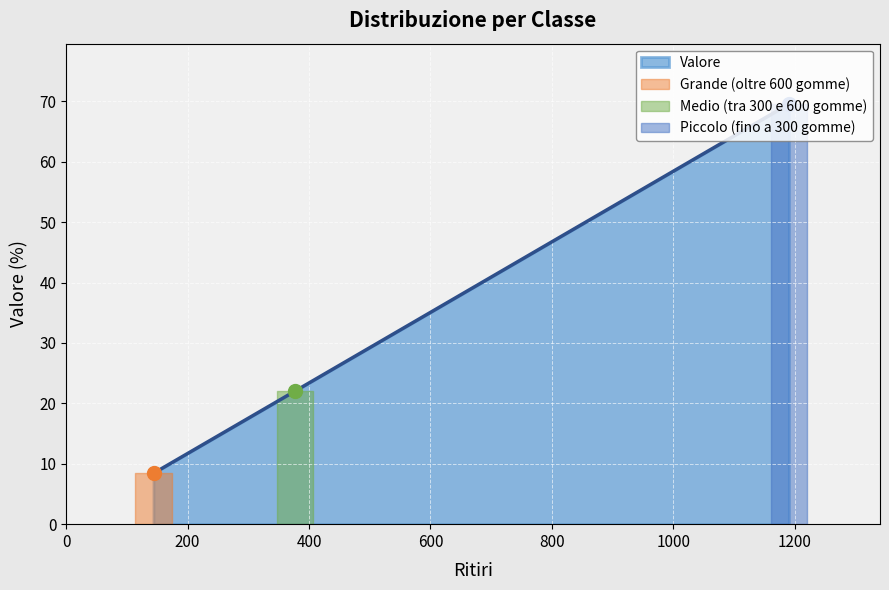

Which has a higher value, Medio (tra 300 e 600 gomme) or Grande (oltre 600 gomme)?

Medio (tra 300 e 600 gomme)